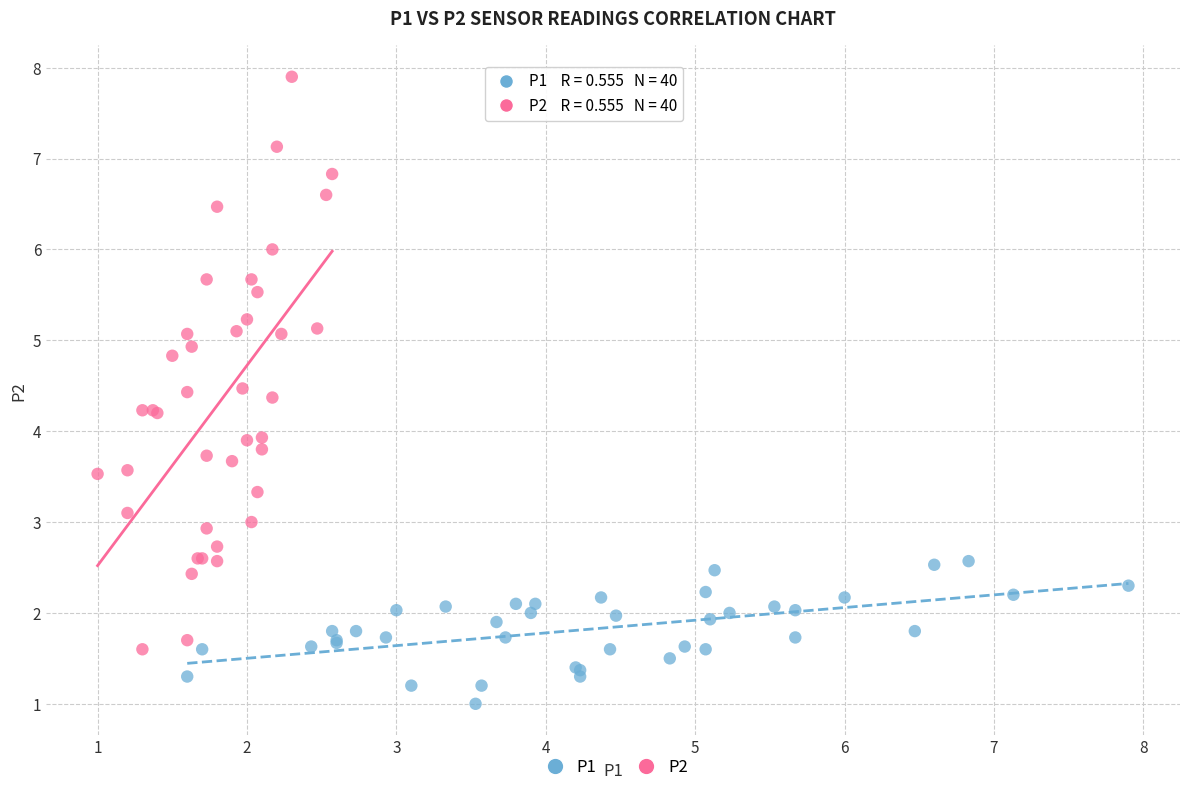

What are all the series names shown in the legend?

P1, P2